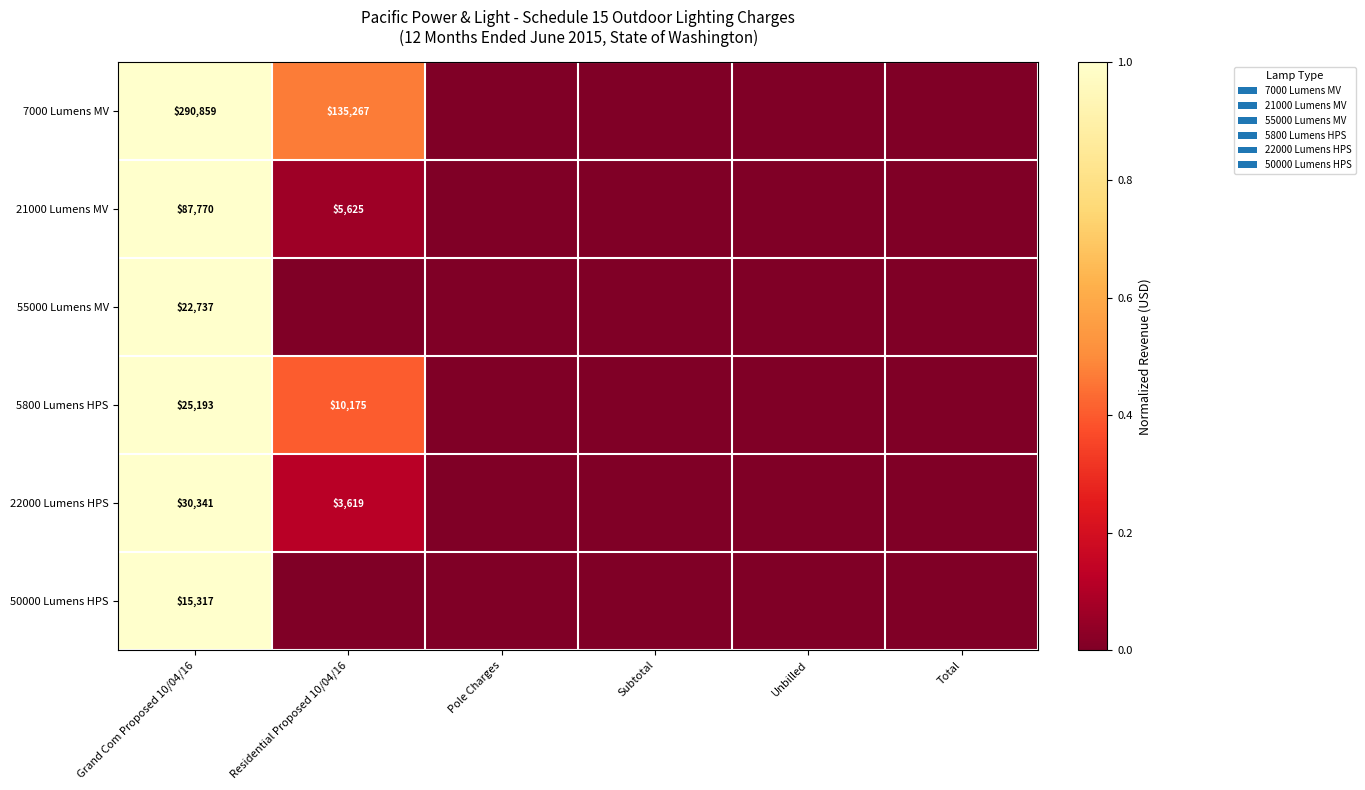

The 21000 Lumens MV series shows 5625 at Residential Proposed 10/04/16. True or false?

True